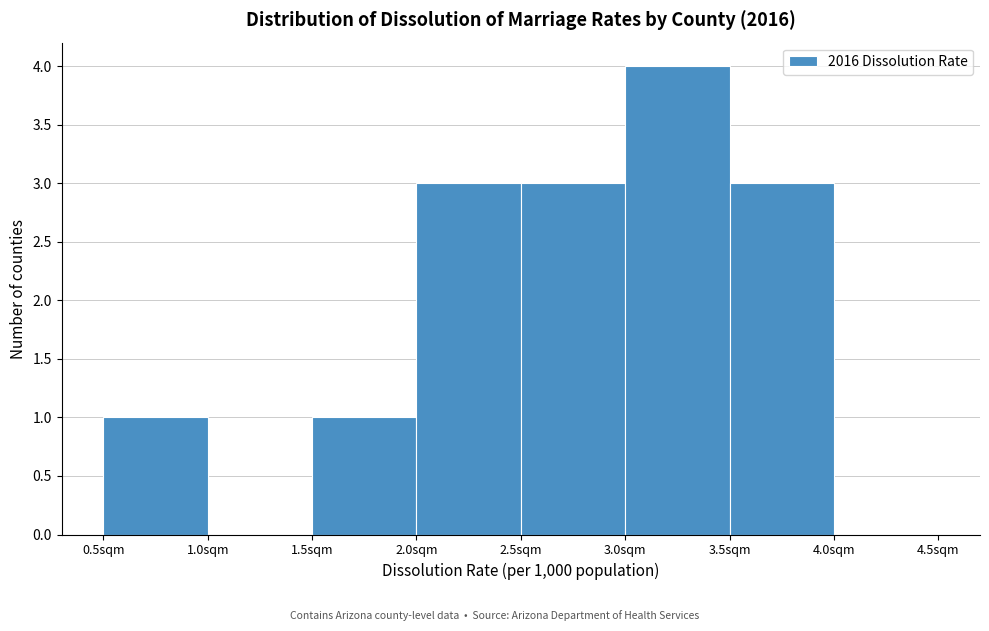

Reading left to right, transcribe this chart: for each bar, give the range it covers on the x-axis and its height. The values are not printed on the chart, so give them approximately, as read against the axis.

0.5 to 1.0: 1
1.0 to 1.5: 0
1.5 to 2.0: 1
2.0 to 2.5: 3
2.5 to 3.0: 3
3.0 to 3.5: 4
3.5 to 4.0: 3
4.0 to 4.5: 0